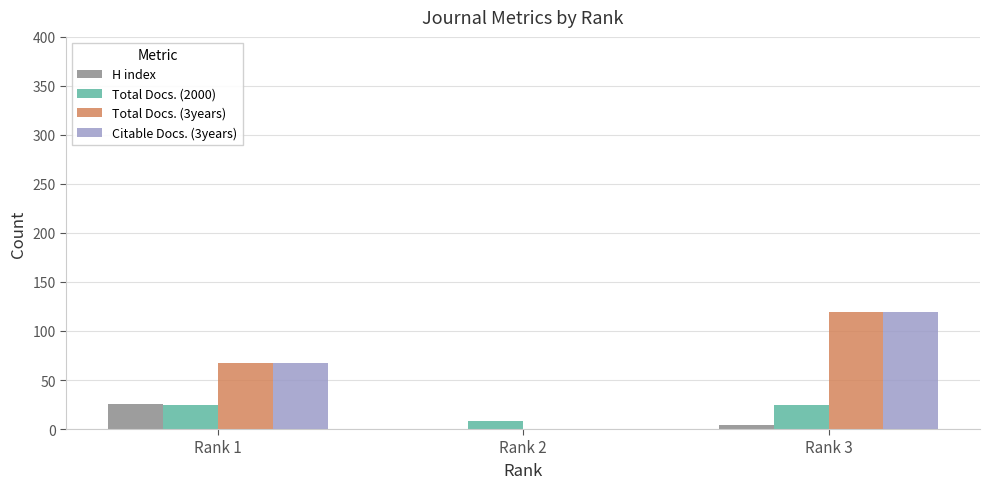

Where is Citable Docs. (3years) nearest to the value 59?

Rank 1